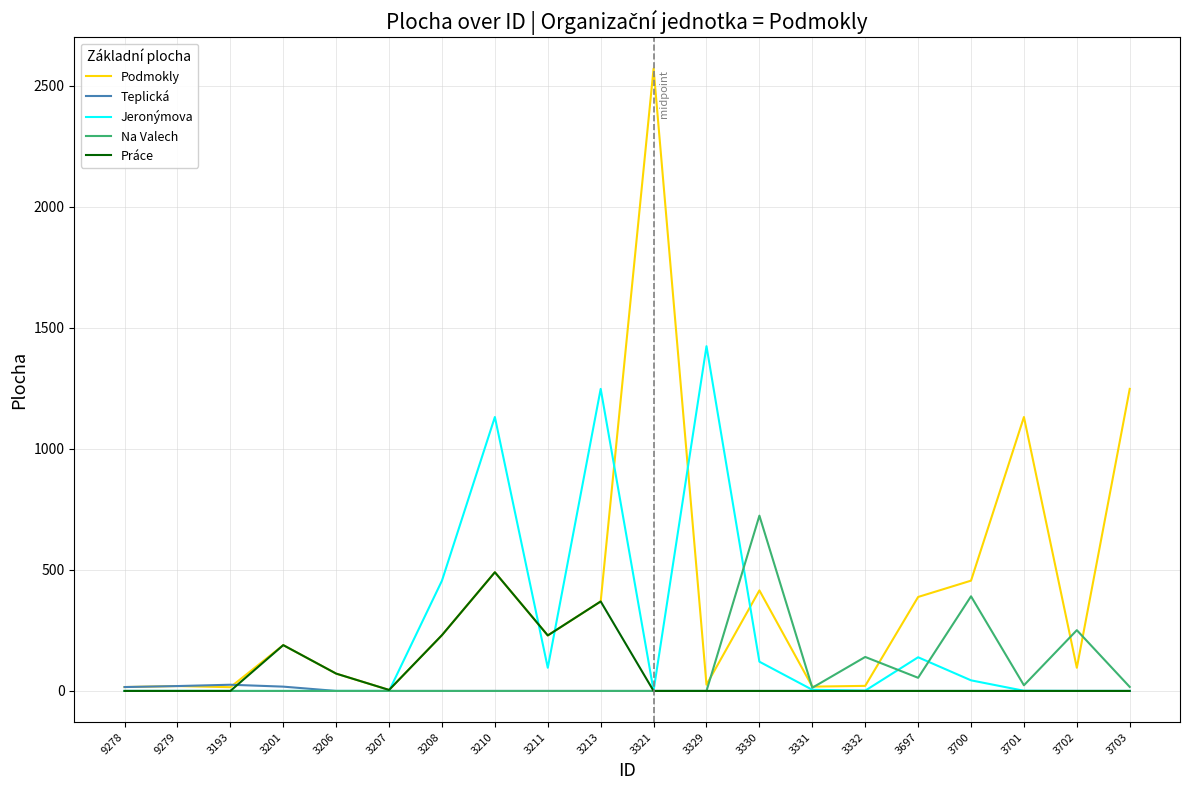

The Na Valech series shows 0.0 at 3213. True or false?

True